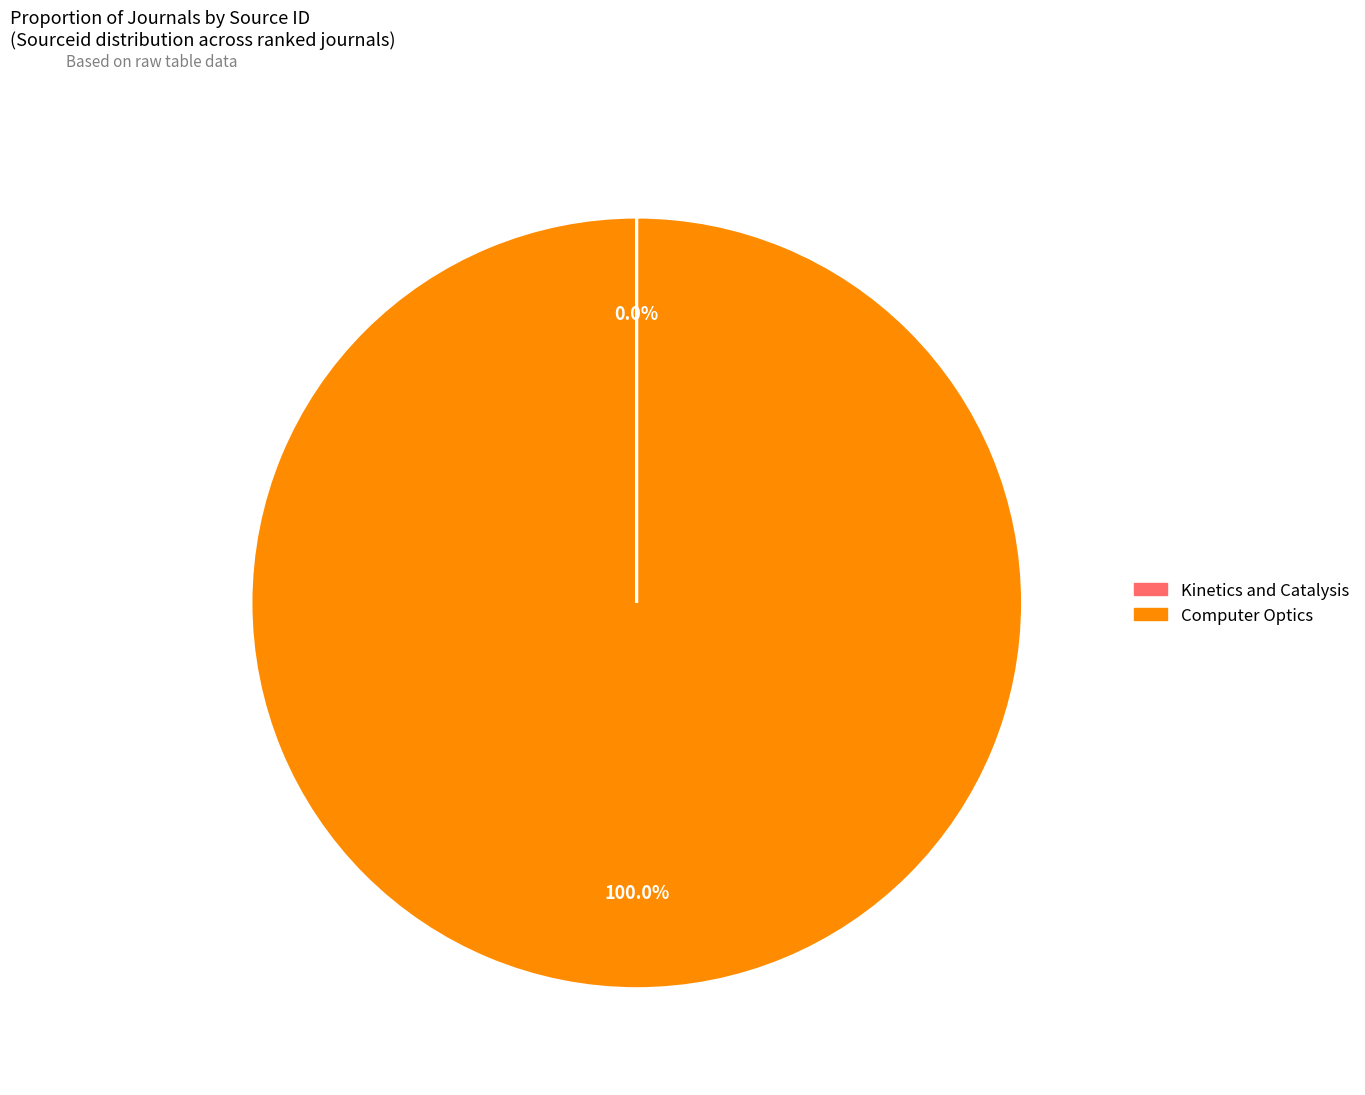

To the nearest percent, what portion does Computer Optics represent?

100%